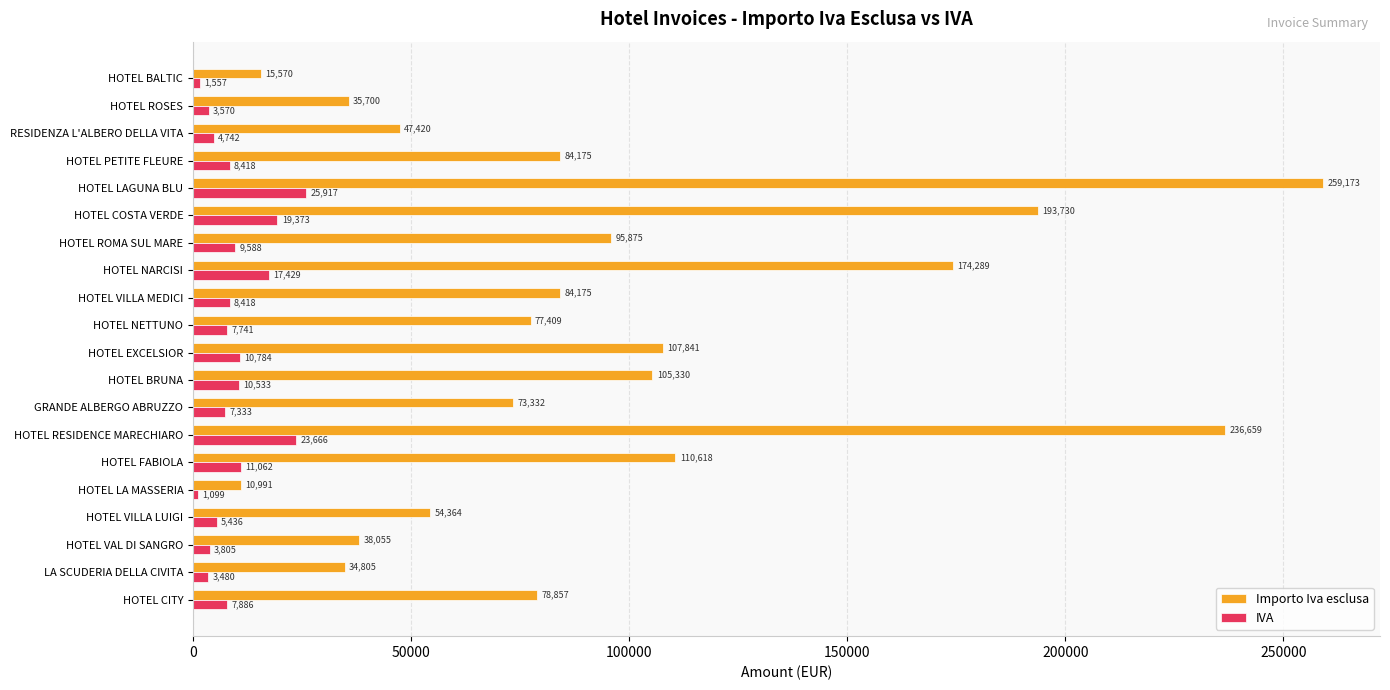

At how many categories does at least one series exceed 50173?

14